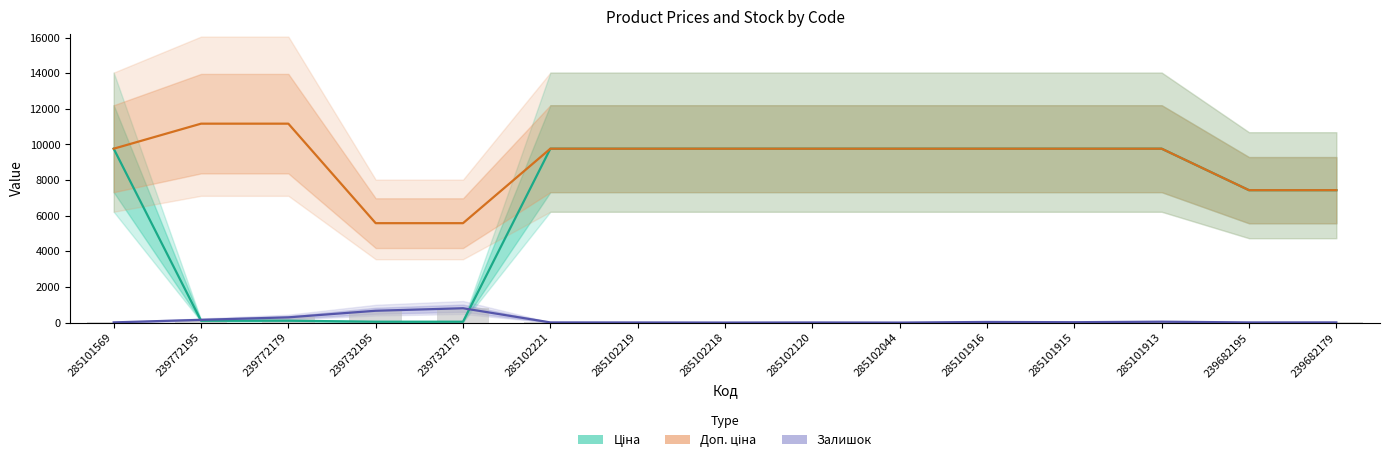

Where does the Залишок series first go above 18?

239772195